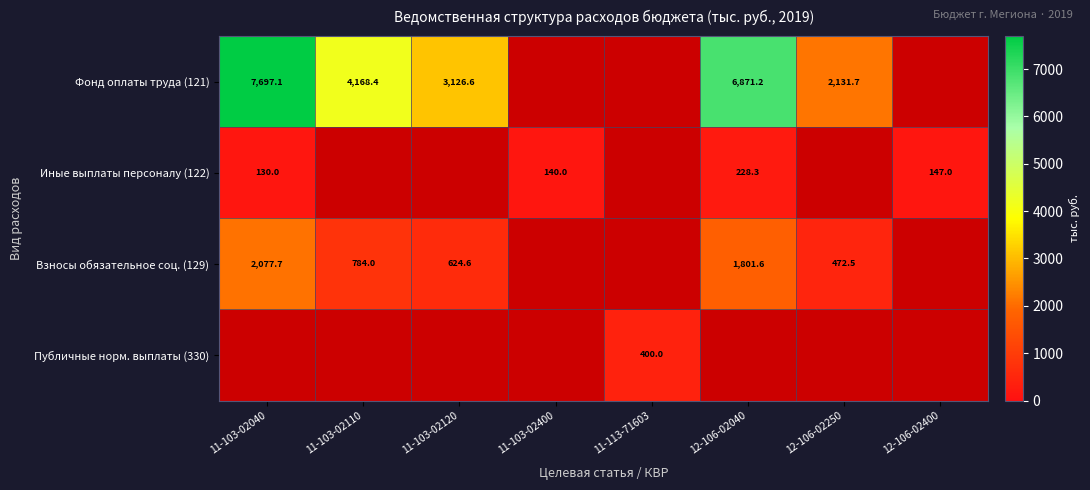

At how many categories does at least one series exceed 5921?

2